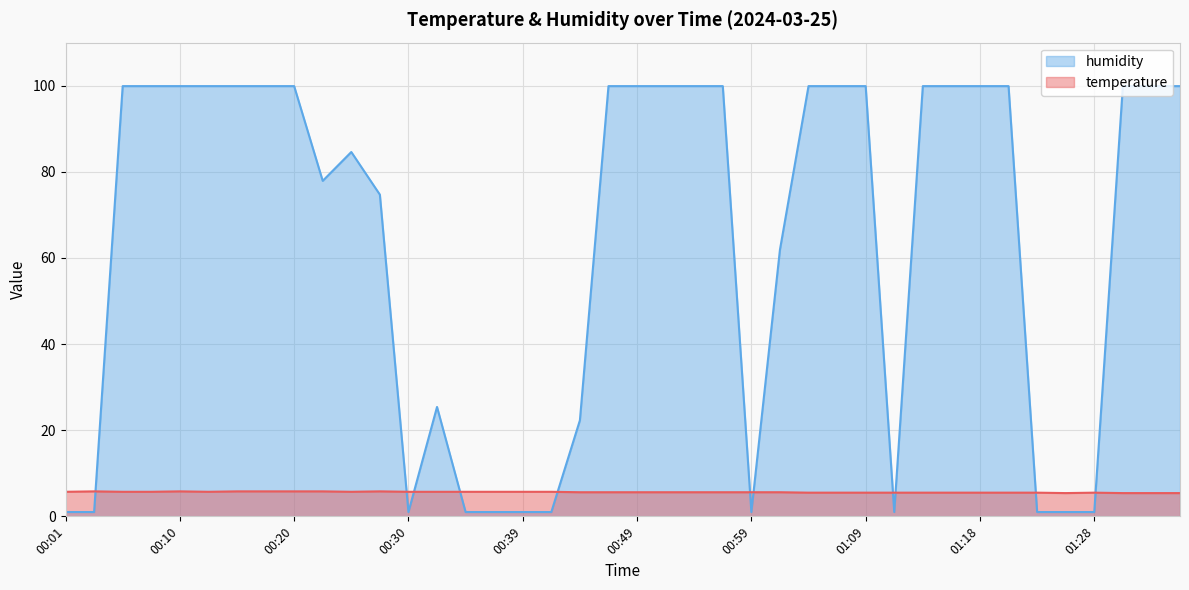

What is the difference between the second highest and minimum values in the temperature series?

0.4